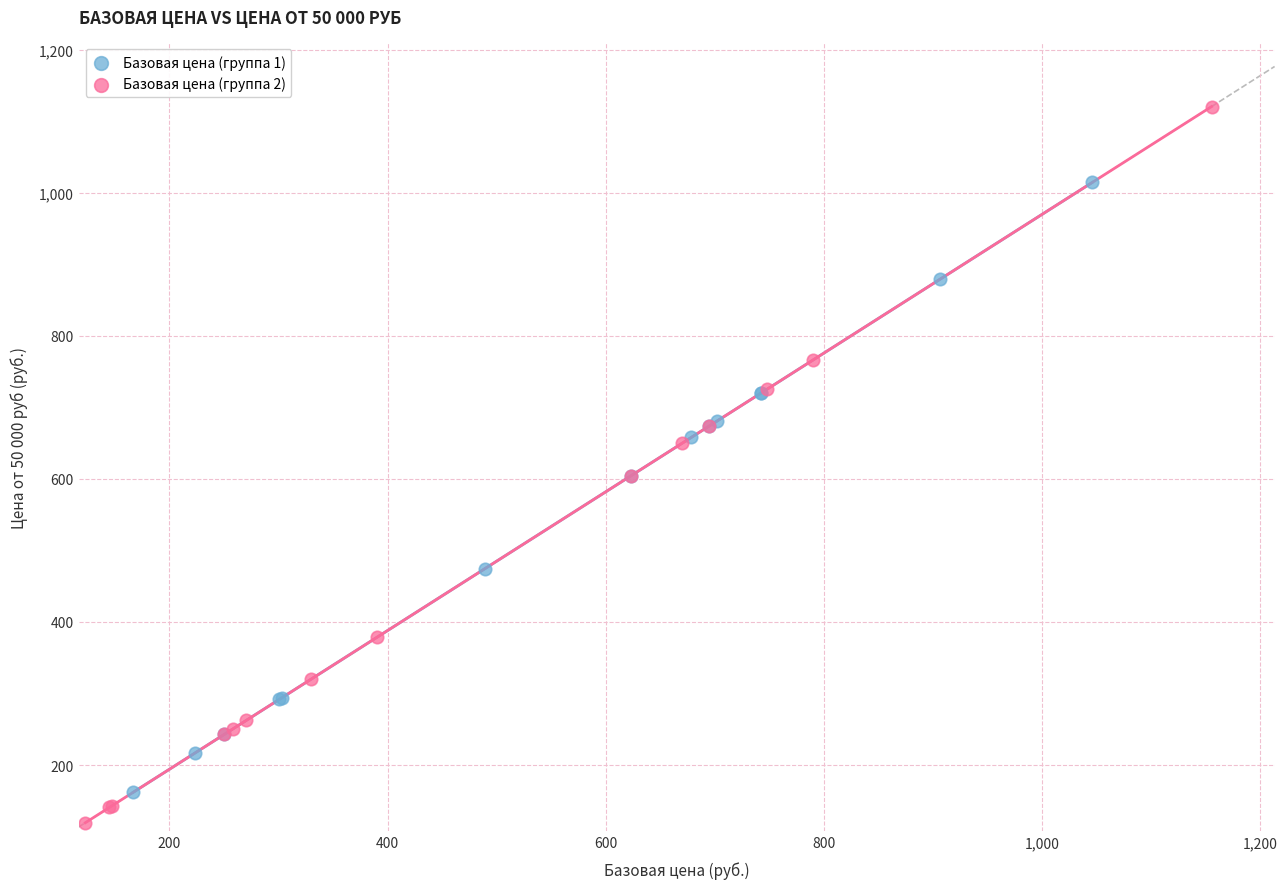

What are all the series names shown in the legend?

Базовая цена (группа 1), Базовая цена (группа 2)